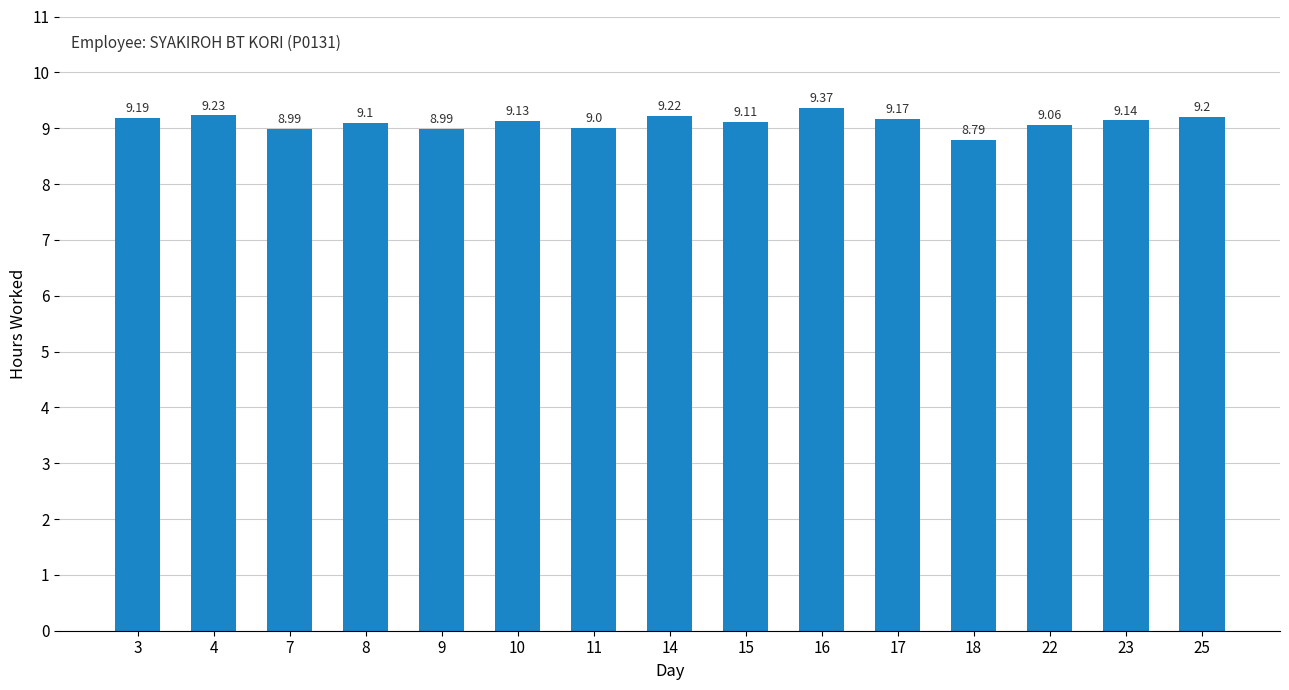

What is the sum of the values at 17 and 4?

18.4